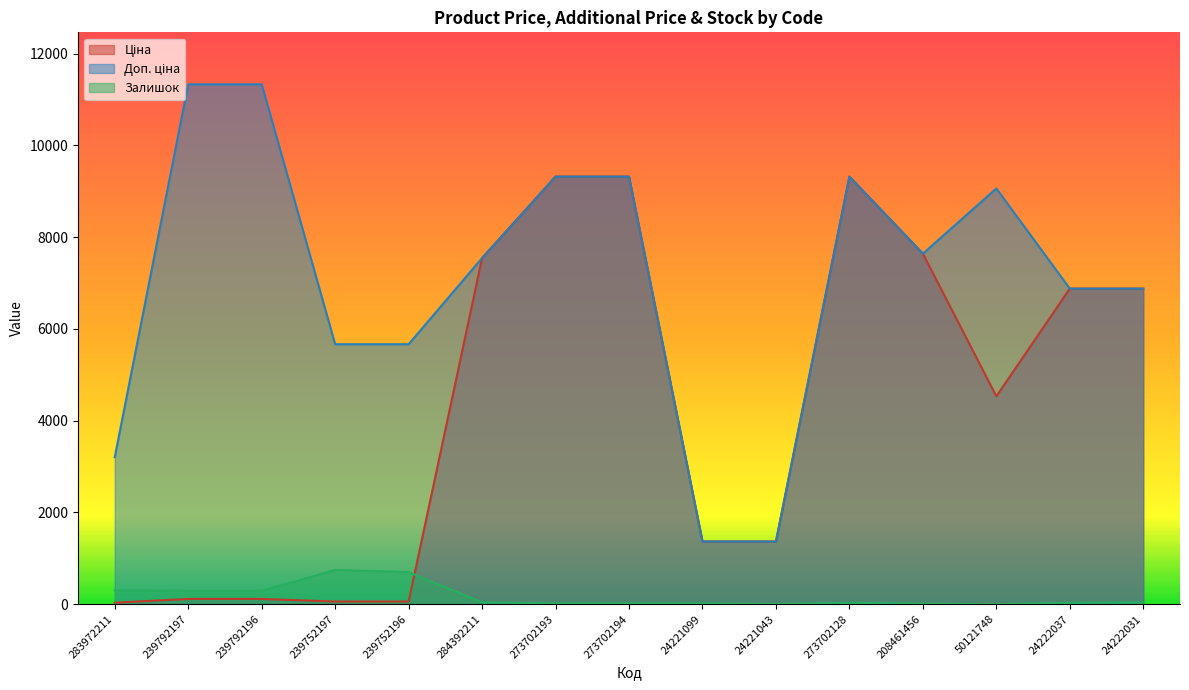

Rank the categories by Залишок value from highest to lowest.

239752197, 239752196, 283972211, 239792196, 239792197, 284392211, 24222031, 273702128, 24222037, 273702194, 273702193, 24221099, 208461456, 24221043, 50121748